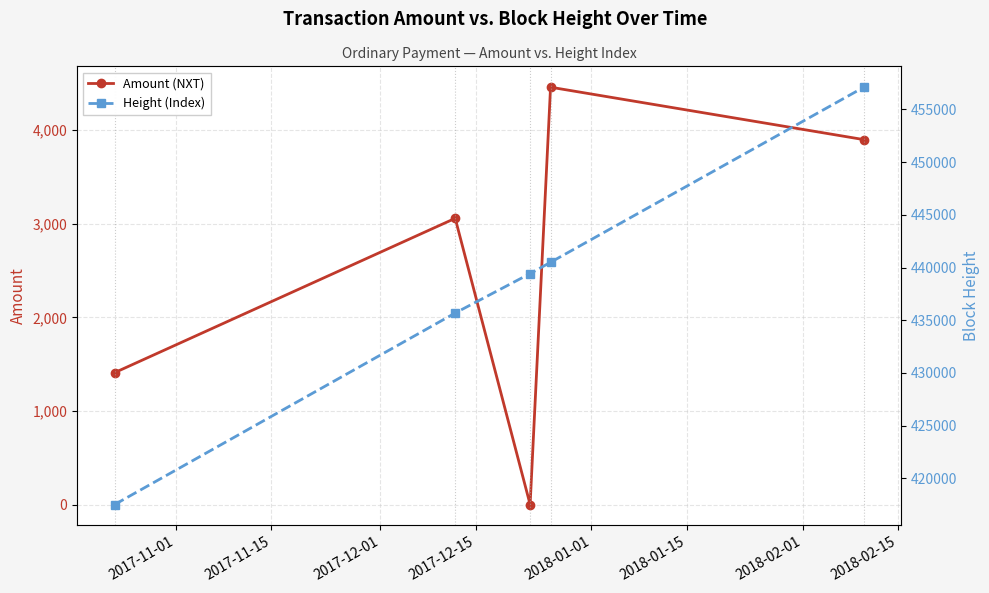

What is the difference between the second highest and minimum values in the Amount (NXT) series?

3899